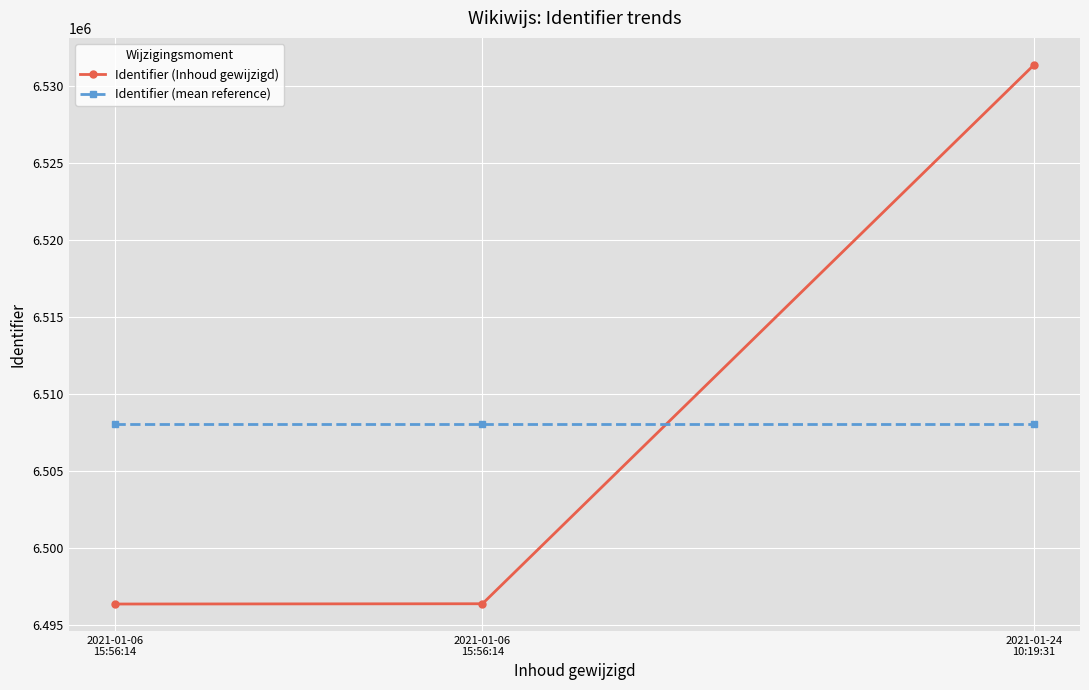

Count the number of categories in the chart.

3